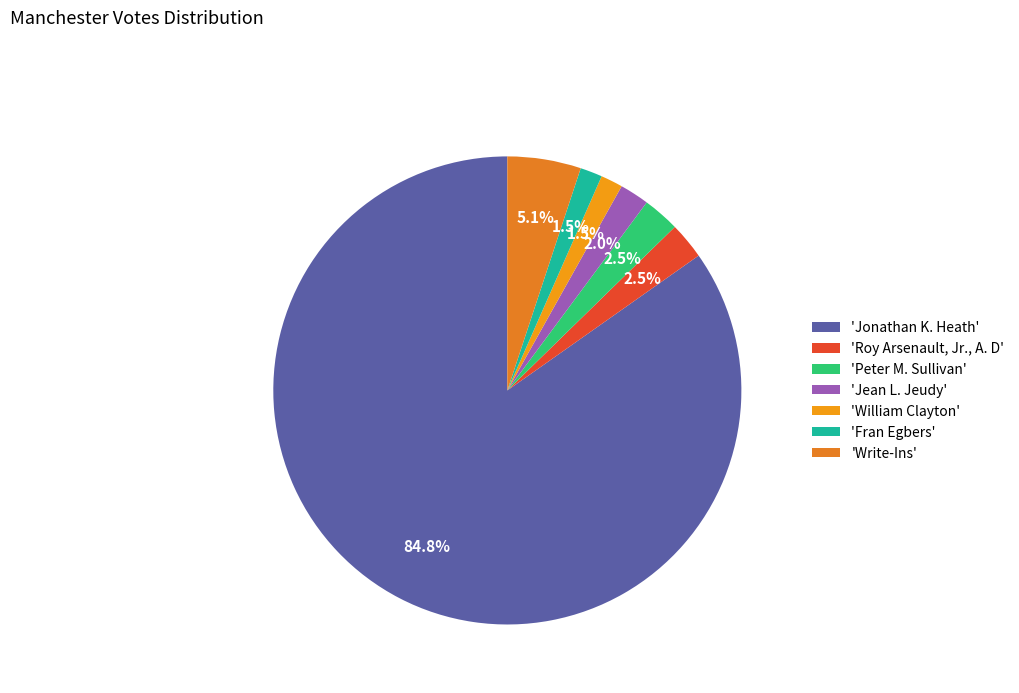

How many segments does this pie chart have?

7